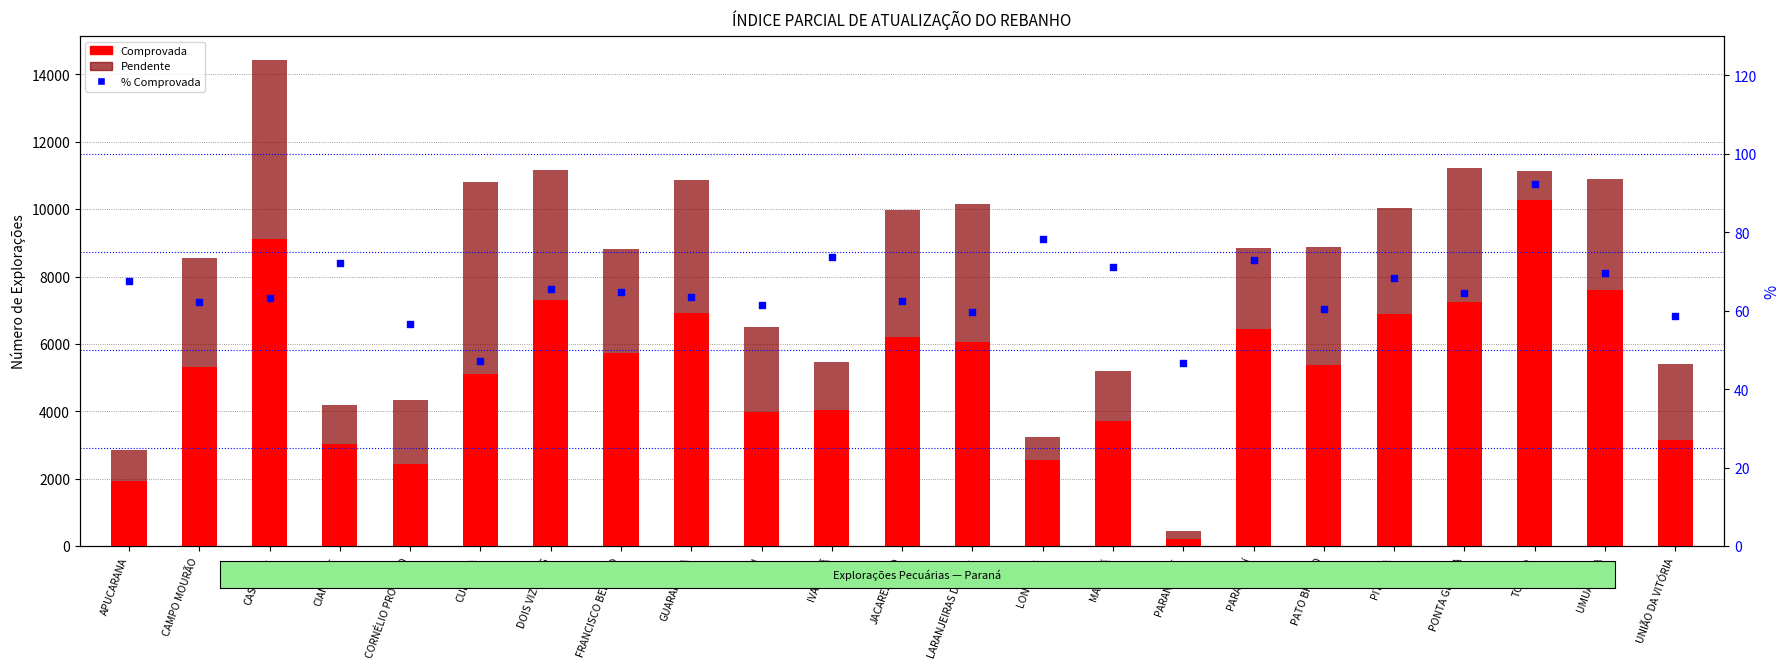

What is the total value across all series at CASCAVEL?

14477.2